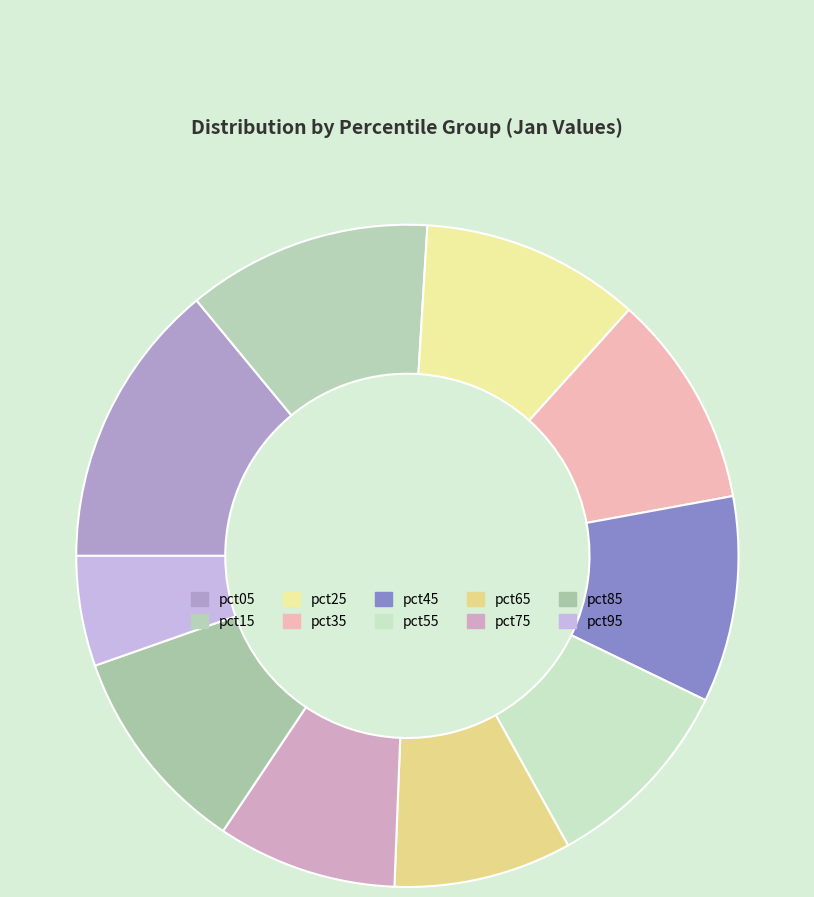

What percentage is the pct45 slice, to the nearest percent?

10%